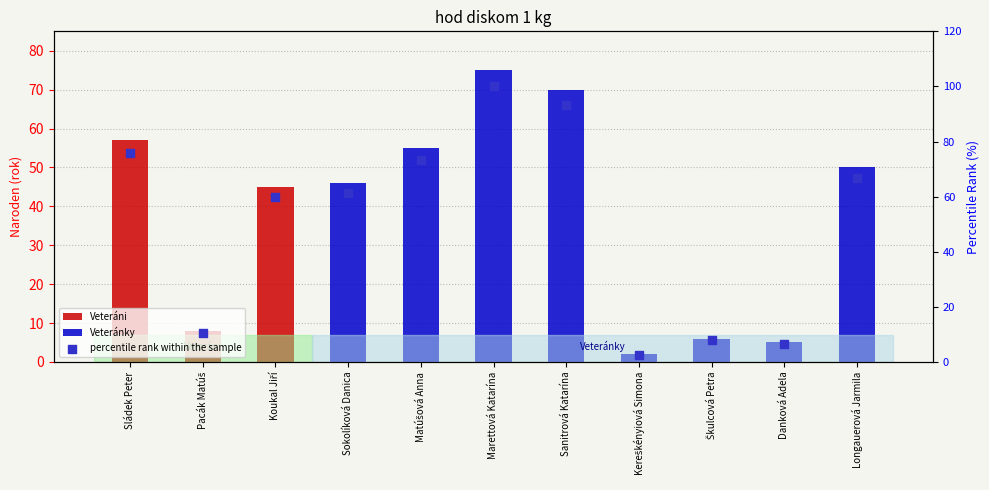

Between Matúšová Anna and Sokolíková Danica, which is larger?

Matúšová Anna